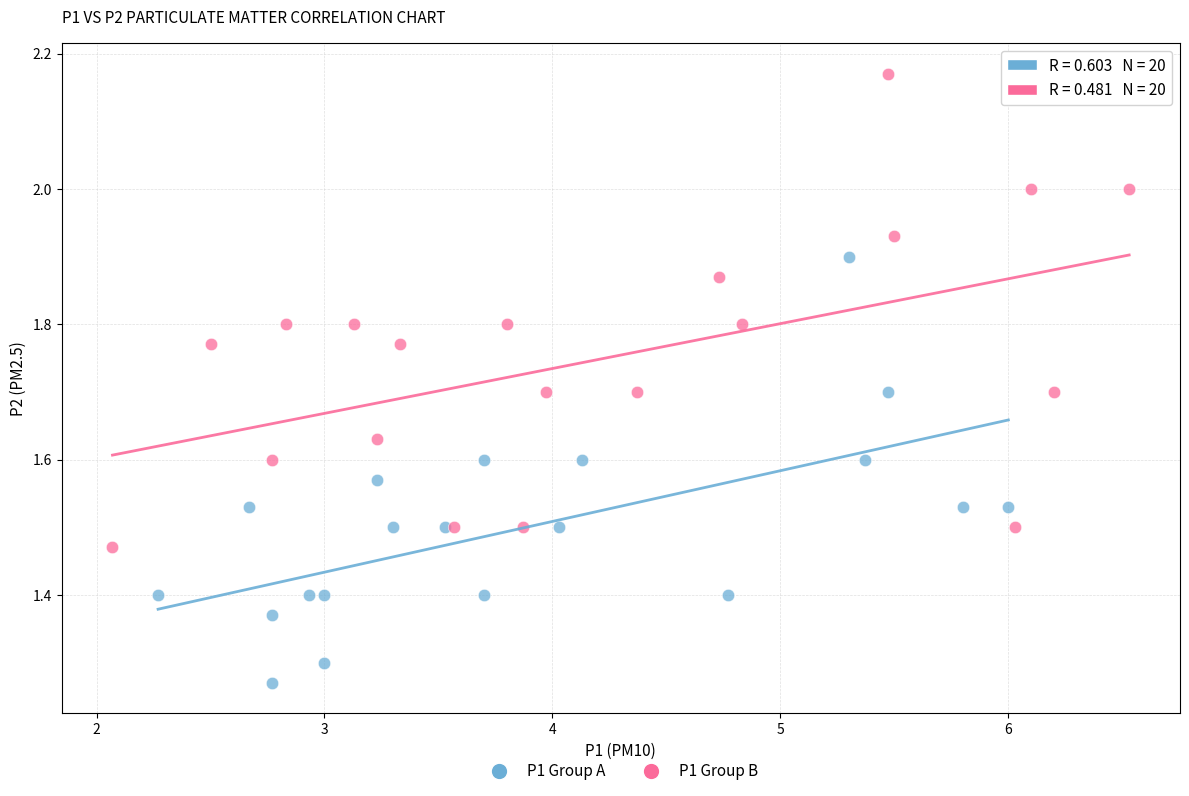

Which series contains the lowest Y value?

P1 Group A